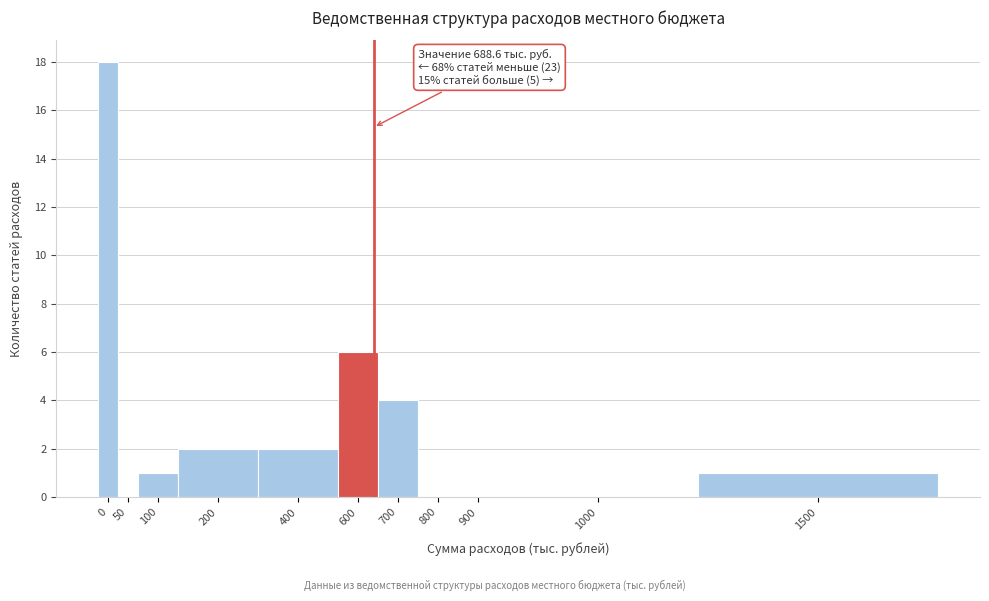

Reading left to right, extract all data points from this chart.

0=18	50=0	100=1	200=2	400=2	600=6	700=4	800=0	900=0	1000=0	1500=1